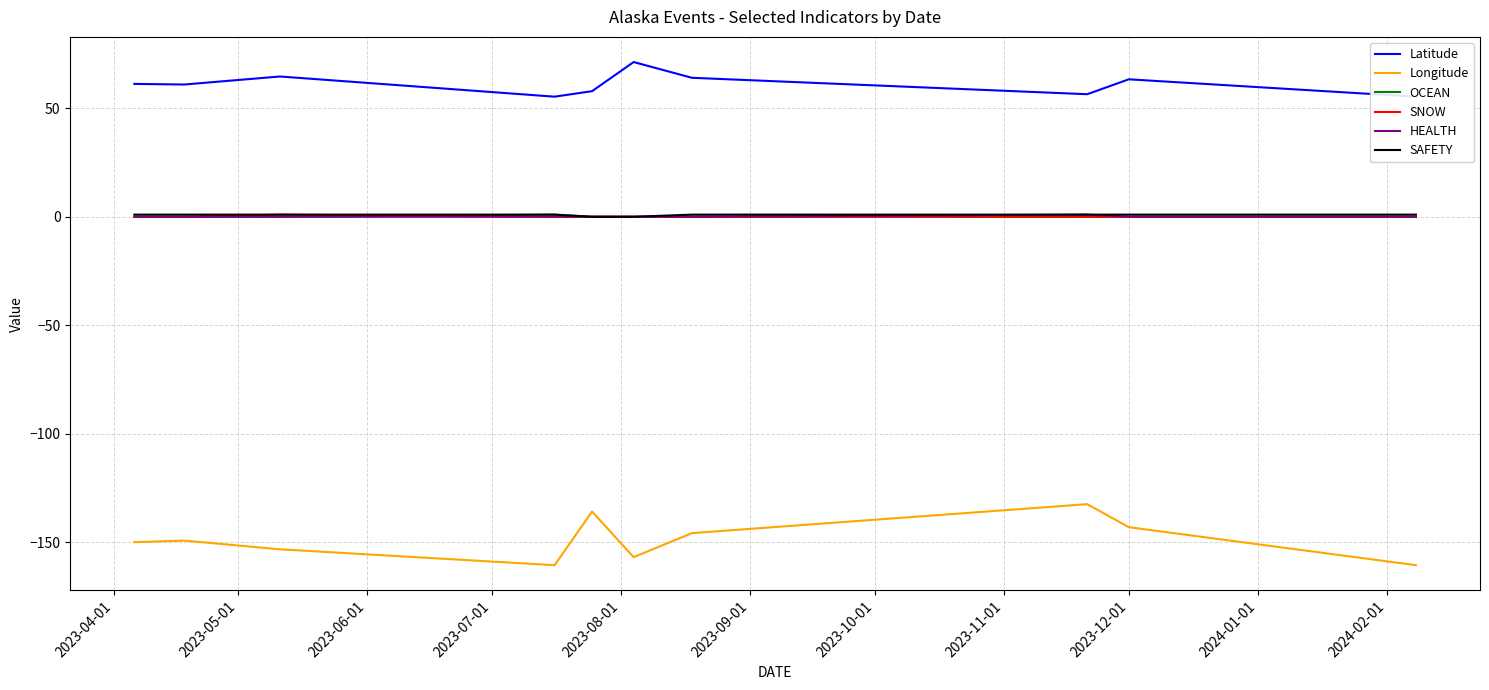

True or false: Longitude and SNOW intersect in this chart.

False